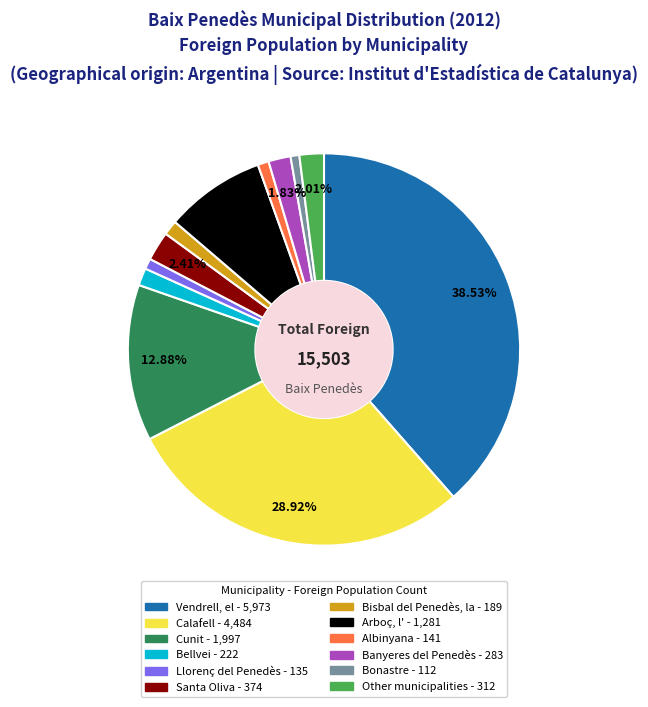

Approximately how many times larger is the value at Albinyana compared to Bellvei?

0.6